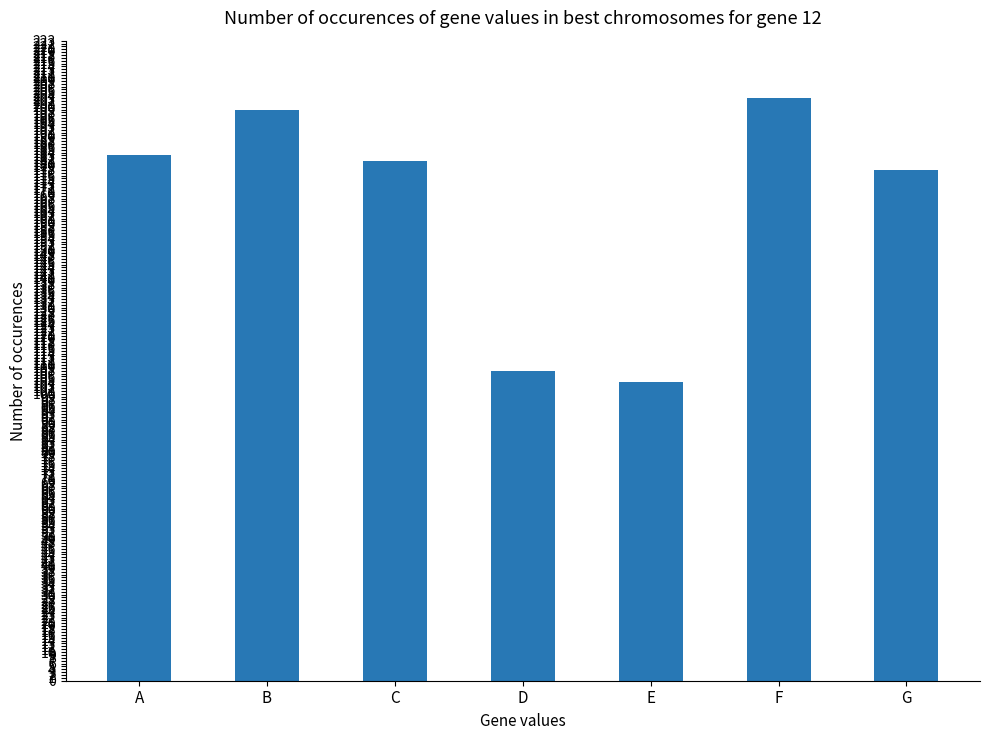

Approximately how many times larger is the value at D compared to E?

1.0